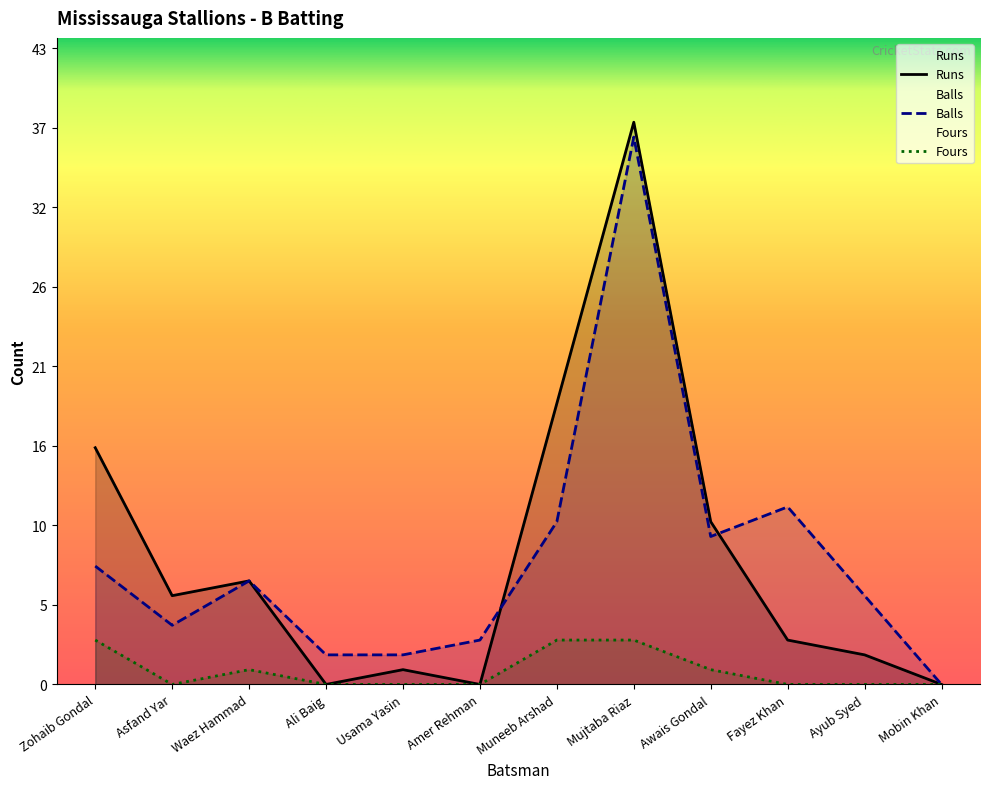

Is it true that Fours equals 2 at Waez Hammad?

False